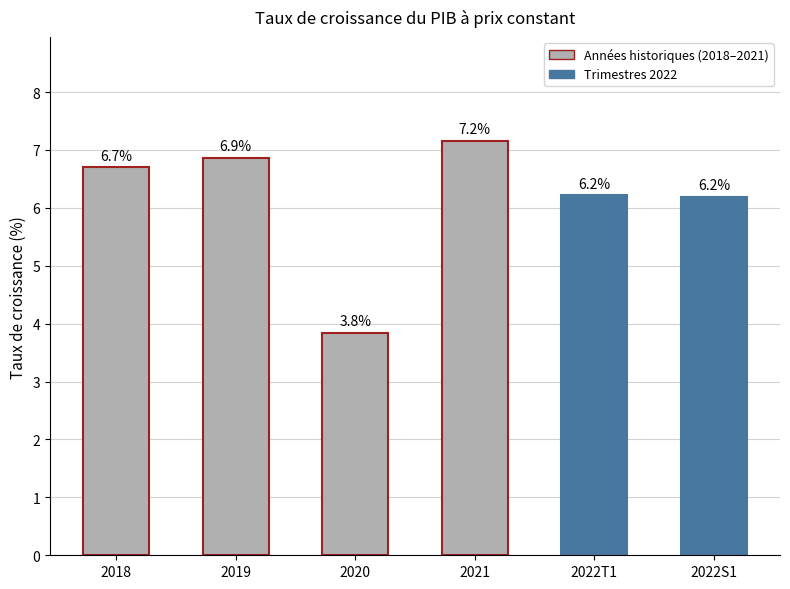

Which label corresponds to the smallest value in the chart?

2020